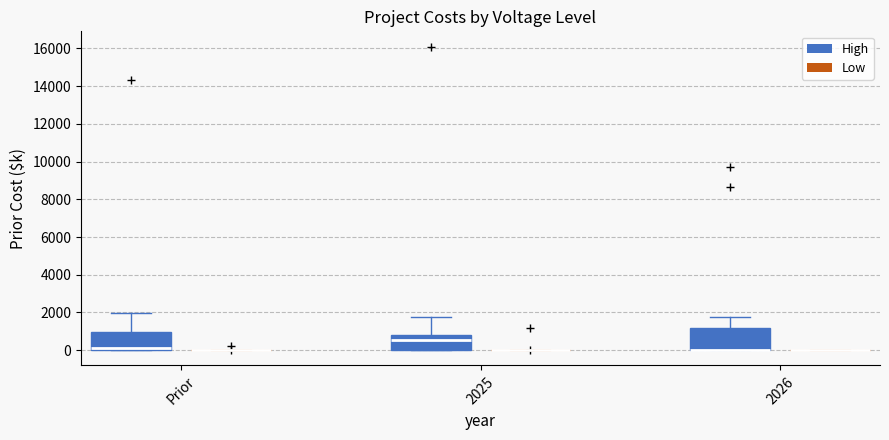

Reading left to right, read every box against the y-axis: the position of its median line, the range the box covers, and the ends of its whiskers. The values are not printed on the chart, so give them approximately, as read against the axis.

Prior (High): median 200, box 0 to 1000, whiskers 0 to 2000
Prior (Low): box collapsed to a line at 0, whiskers 0 to 0
2025 (High): median 600, box 0 to 800, whiskers 0 to 1800
2025 (Low): box collapsed to a line at 0, whiskers 0 to 0
2026 (High): median 0 (drawn on the box's lower edge), box 0 to 1200, whiskers 0 to 1800
2026 (Low): box collapsed to a line at 0, whiskers 0 to 0